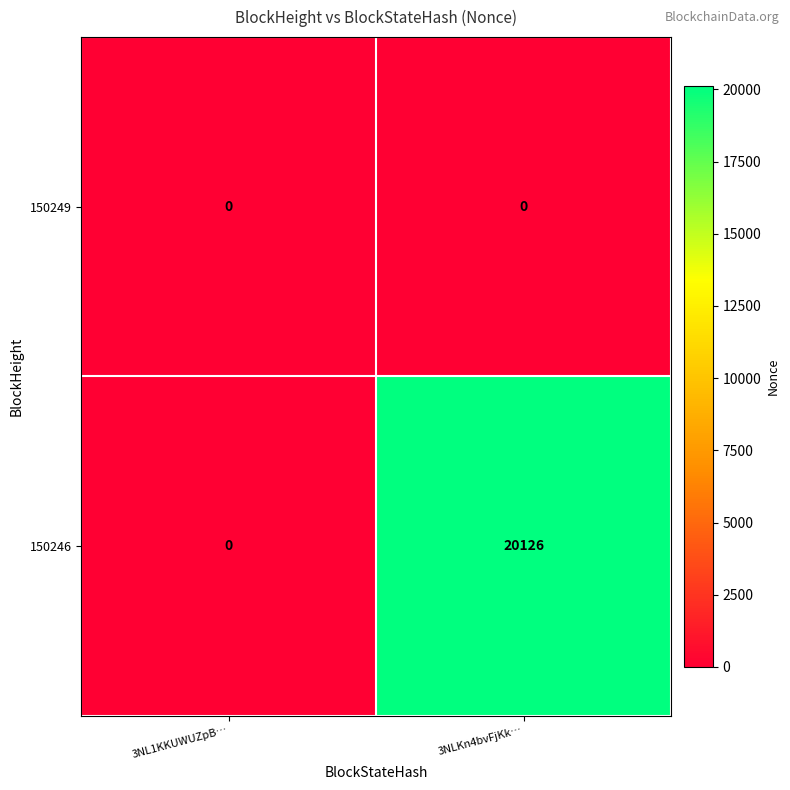

How many distinct data groups are displayed?

2